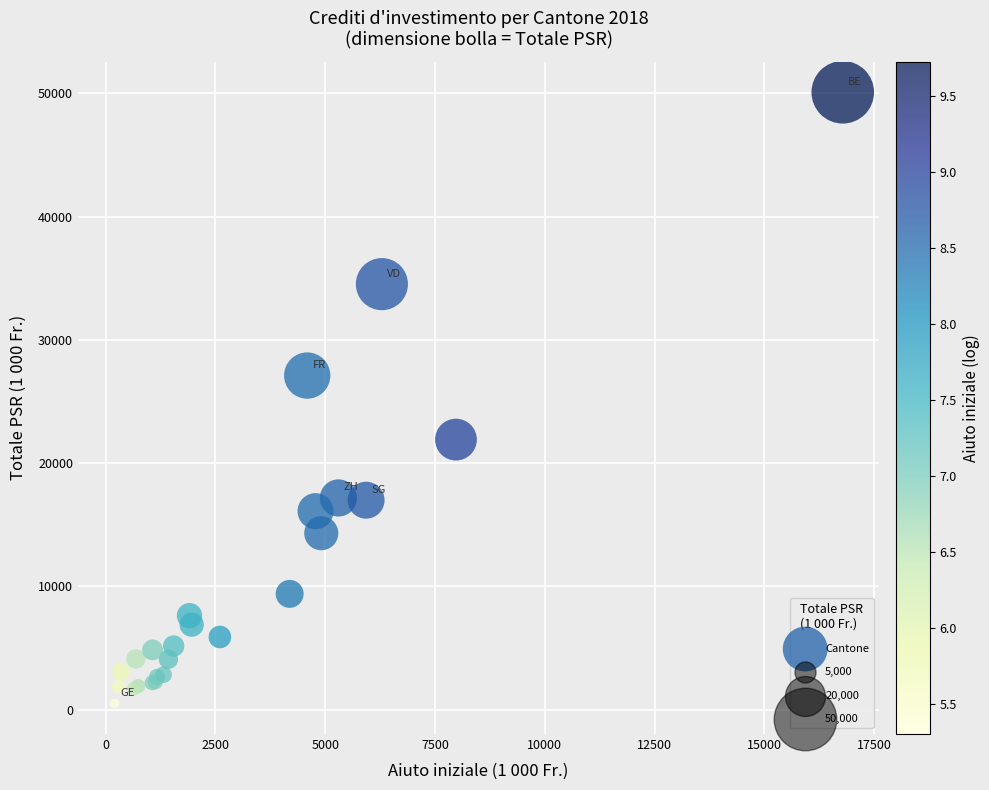

What Y value in the scatter plot is closest to 25296?

27106.5